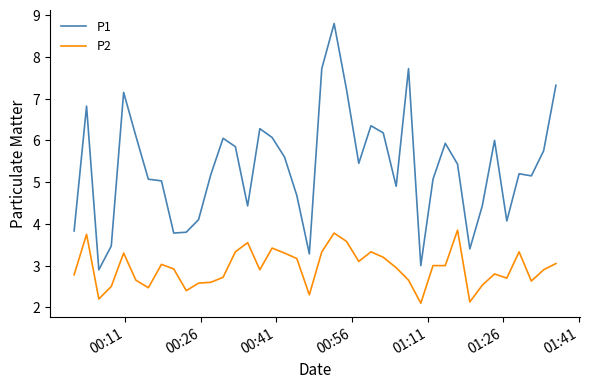

Rank the series by their average value, from lowest to highest.

P2, P1